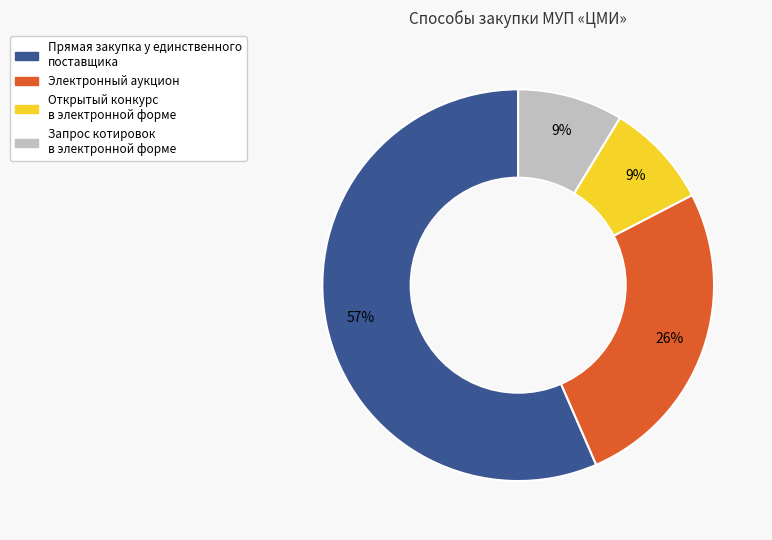

Is there a majority slice in this chart?

Yes